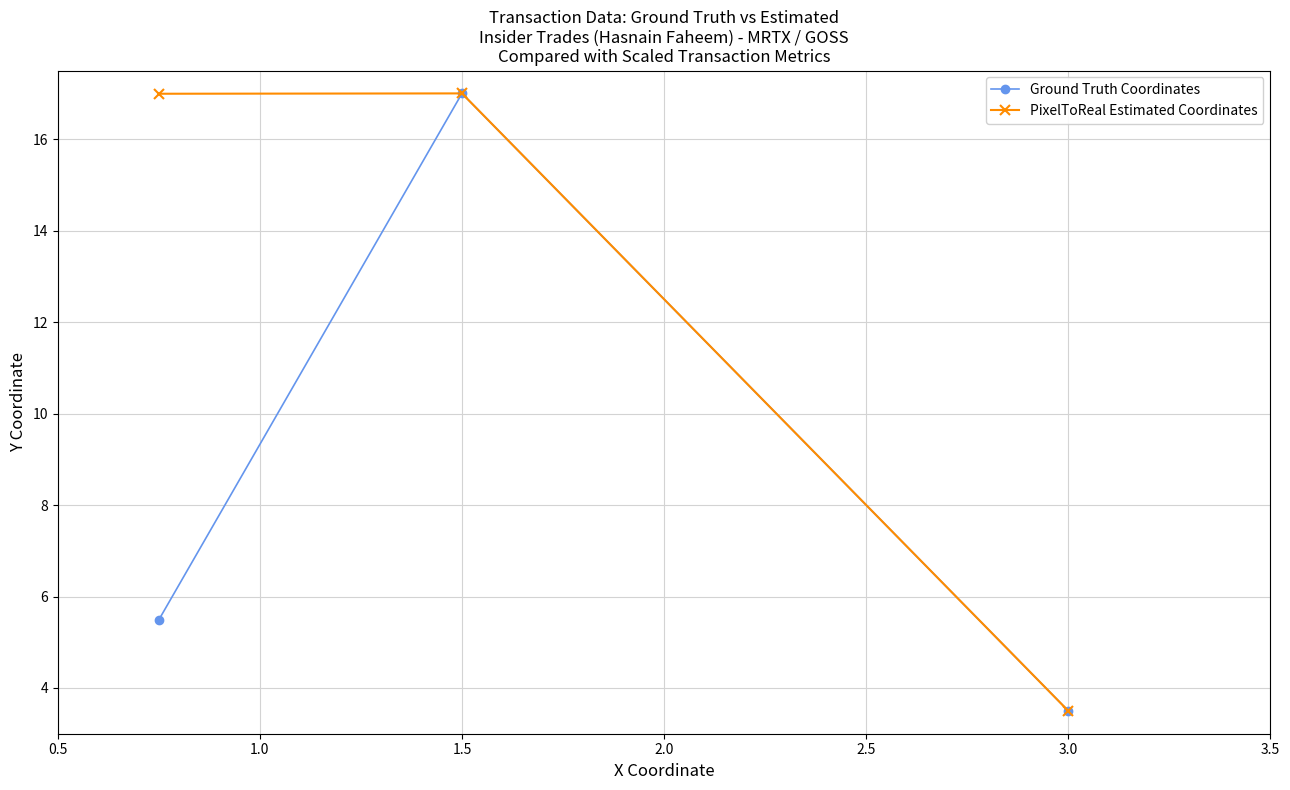

Reading right to left, extract all data points from this chart.

Ground Truth Coordinates: 3.5	17.0	5.5
PixelToReal Estimated Coordinates: 3.5	17.0	17.0